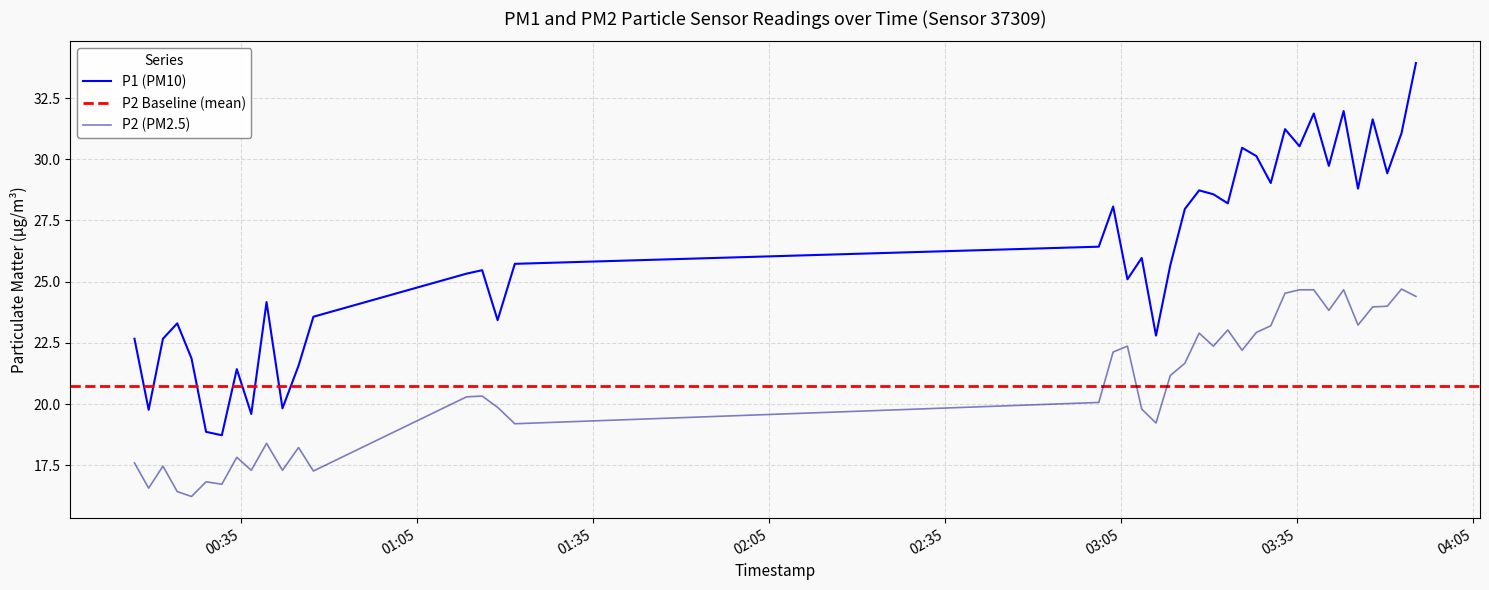

What is the minimum value for P1 (PM10)?

18.7